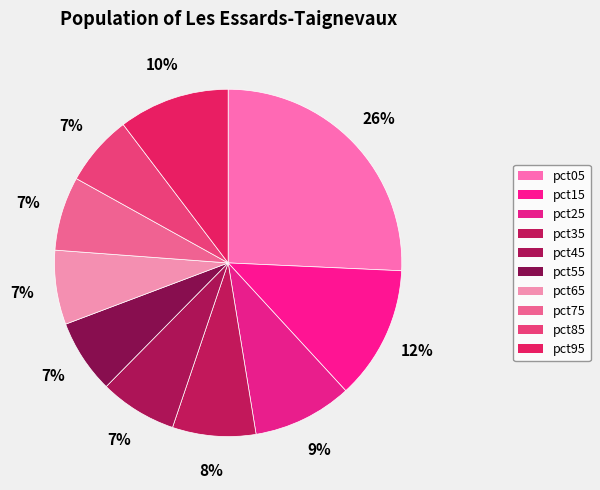

Count the number of slices in the pie.

10